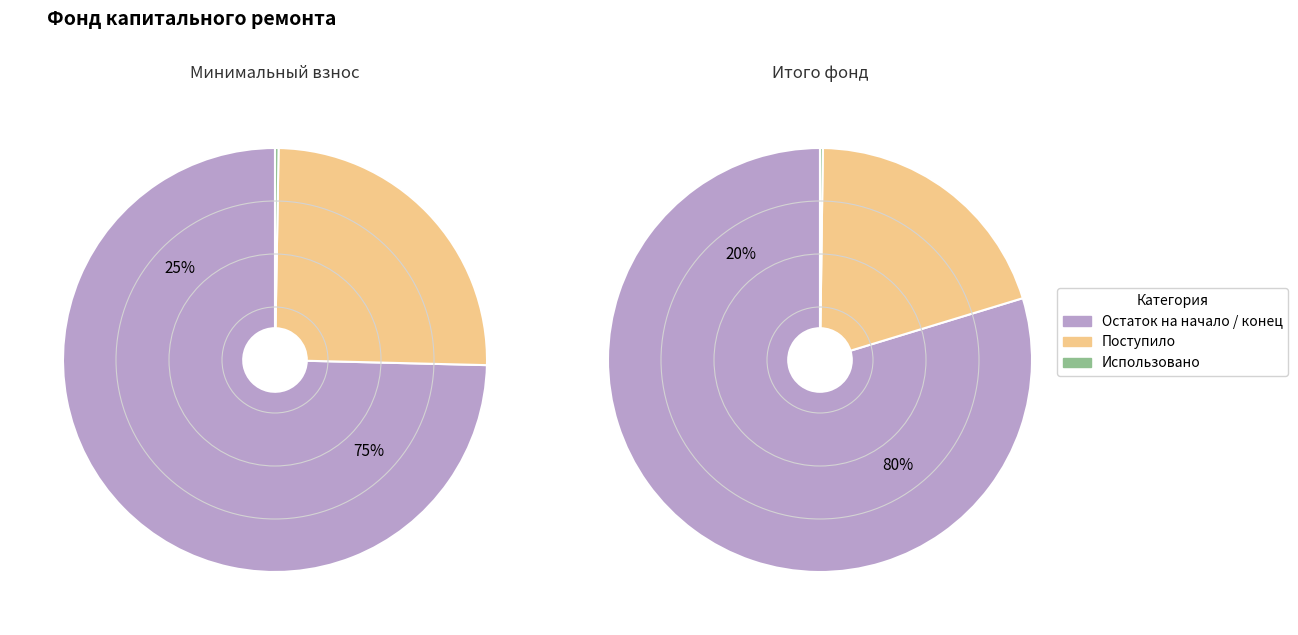

What is the difference between the highest and lowest values at Остаток на начало периода?

138.2